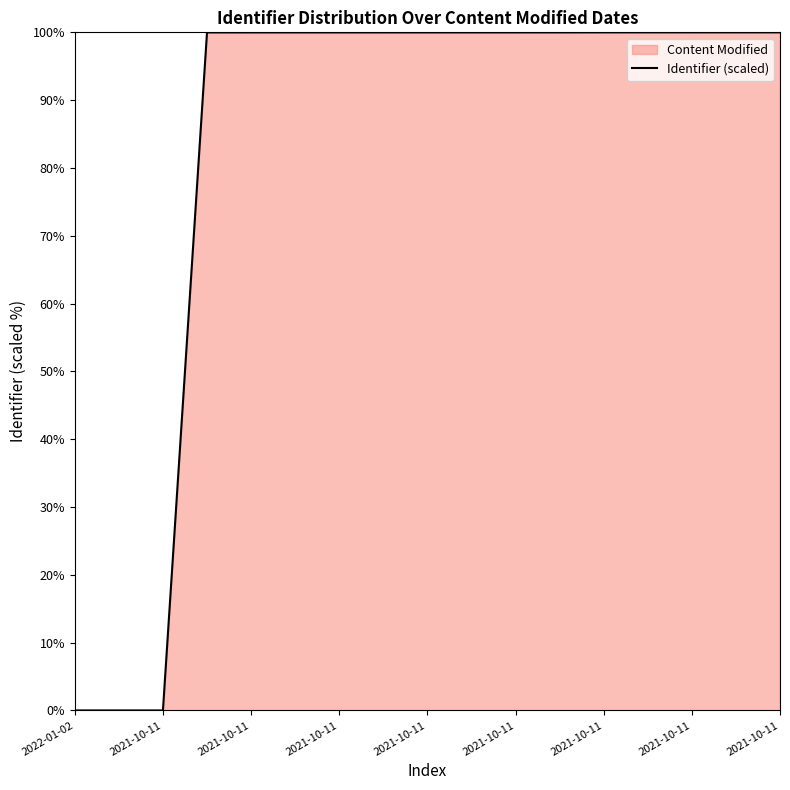

What is the greatest value displayed?

100.0